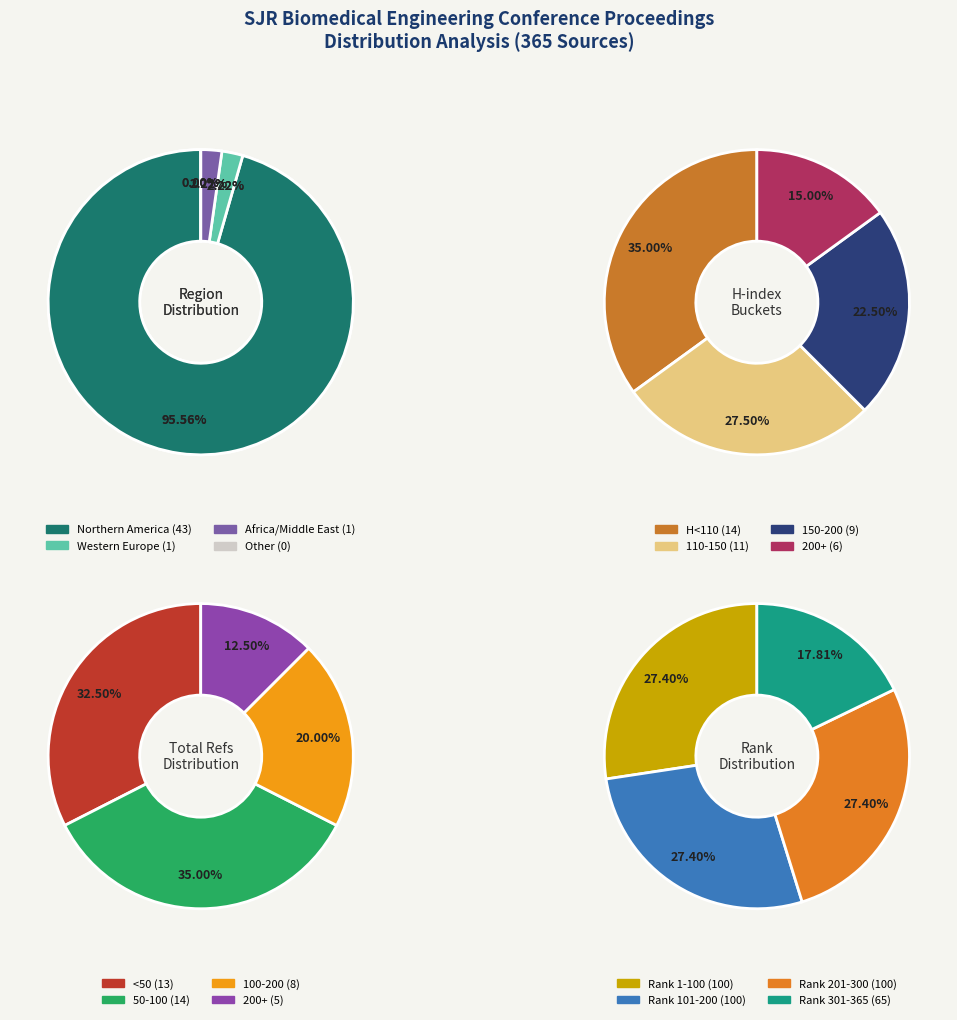

Is it true that journal is 1% of the pie?

False